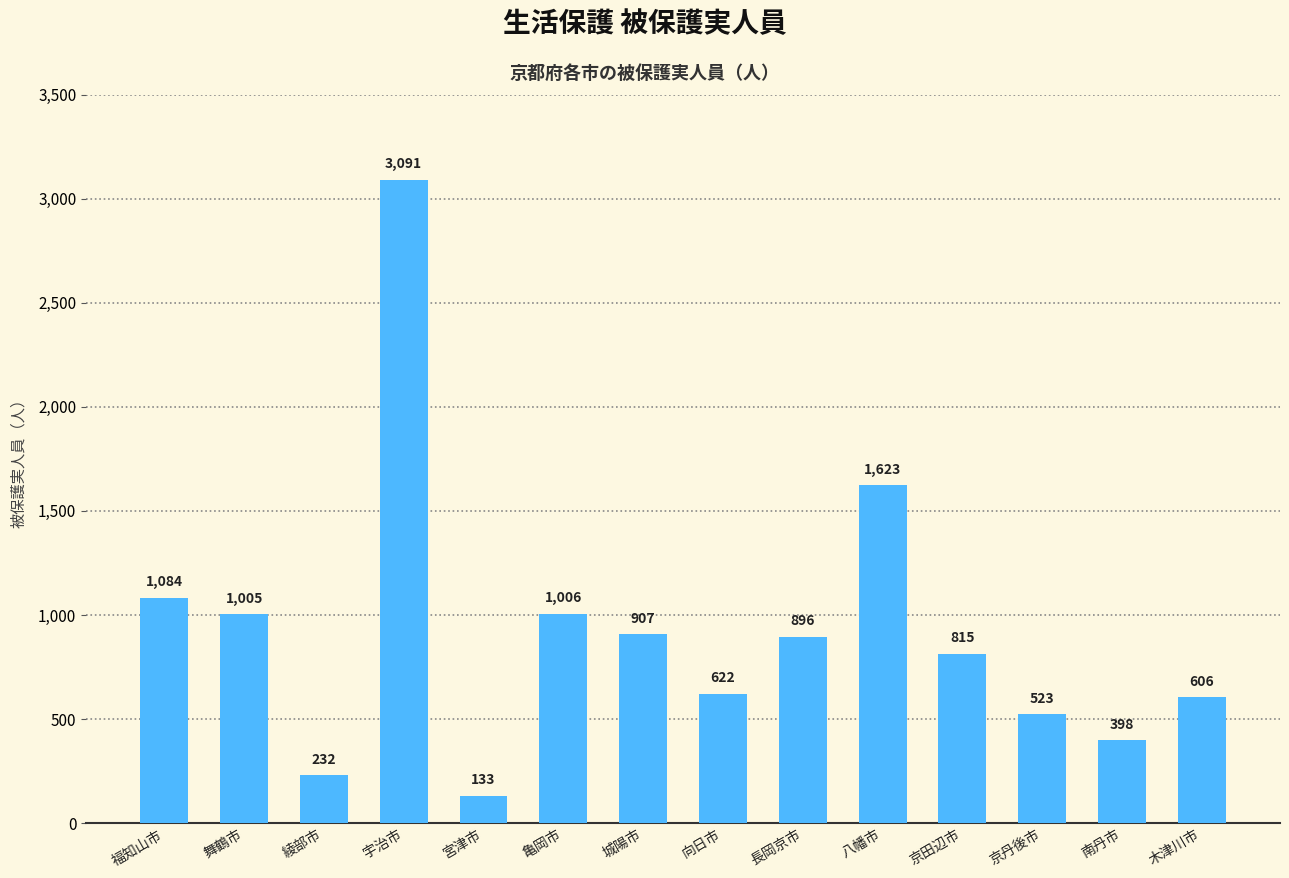

Reading left to right, what are all the values shown in this chart?

1084	1005	232	3091	133	1006	907	622	896	1623	815	523	398	606